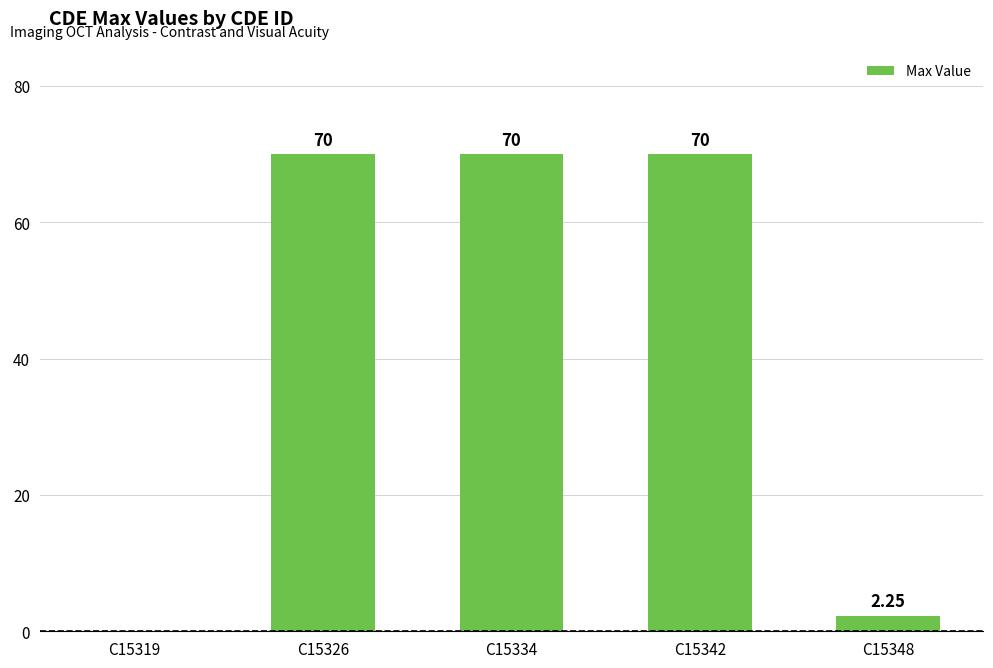

Is it true that the value at C15319 is 0.0?

True